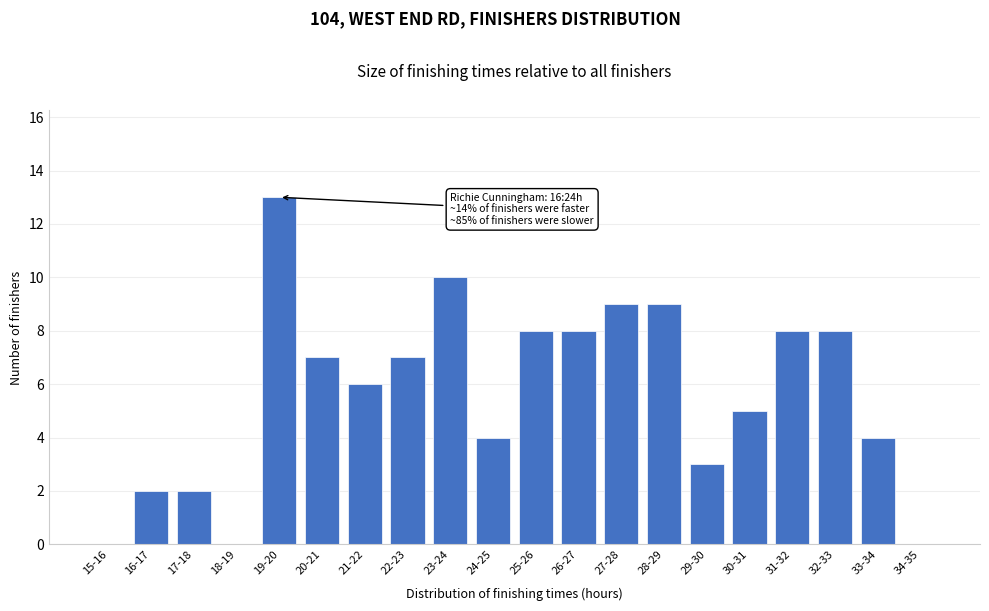

Reading right to left, transcribe all the data shown in this chart.

34-35=0	33-34=4	32-33=8	31-32=8	30-31=5	29-30=3	28-29=9	27-28=9	26-27=8	25-26=8	24-25=4	23-24=10	22-23=7	21-22=6	20-21=7	19-20=13	18-19=0	17-18=2	16-17=2	15-16=0